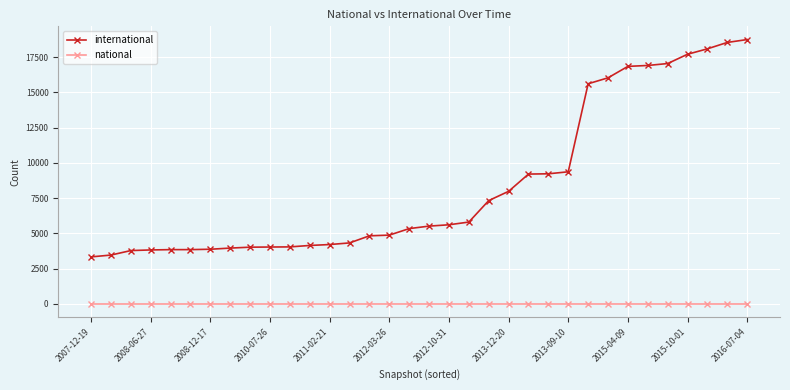

What are all the series names shown in the legend?

international, national